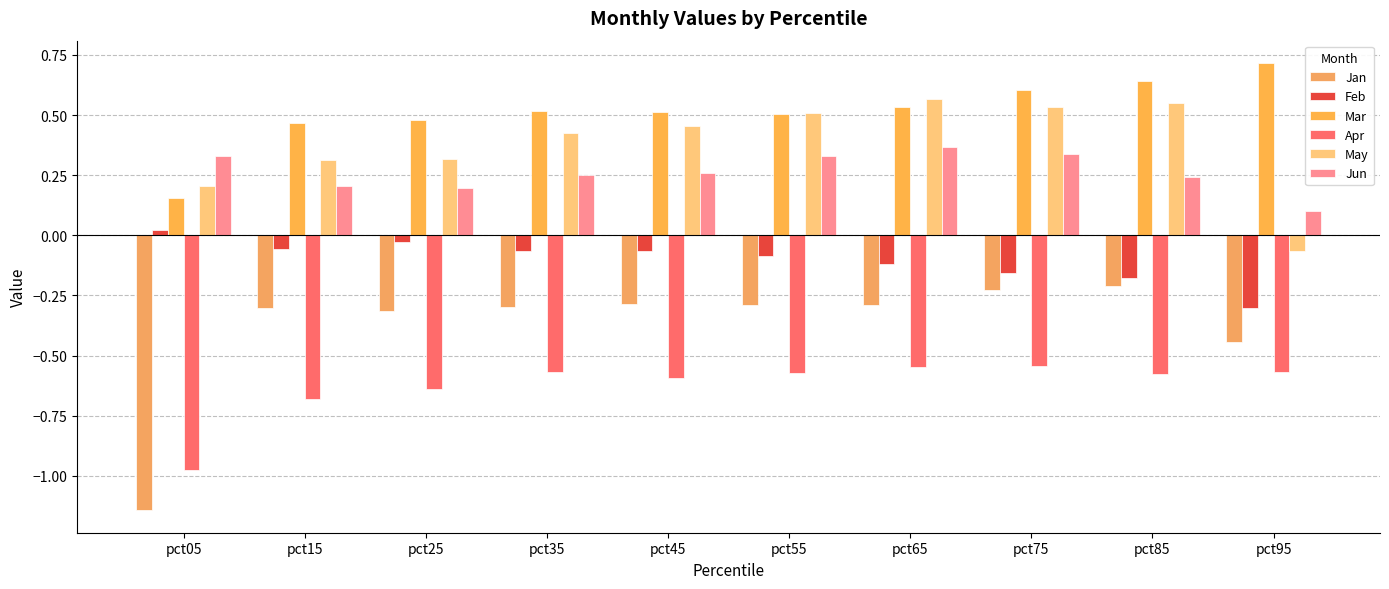

What are all the series names shown in the legend?

Jan, Feb, Mar, Apr, May, Jun